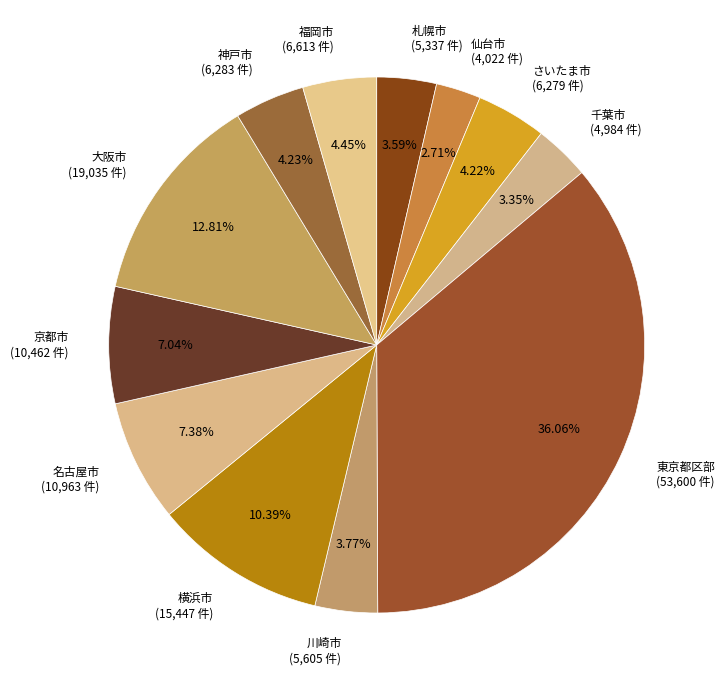

Does 仙台市 represent more than half of the total?

No